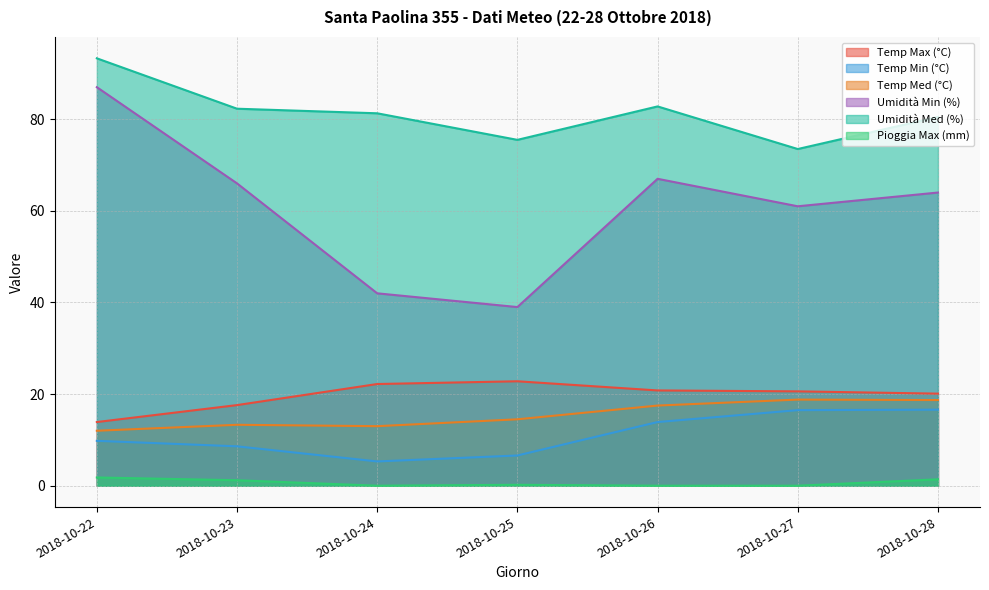

What is the difference between the second highest and minimum values in the Temp Min (°C) series?

11.2